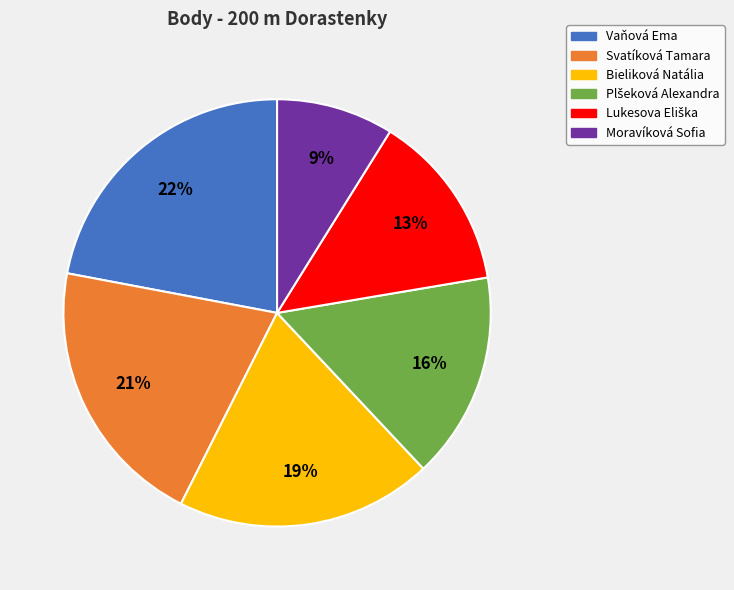

Is it true that Bieliková Natália is 27% of the pie?

False